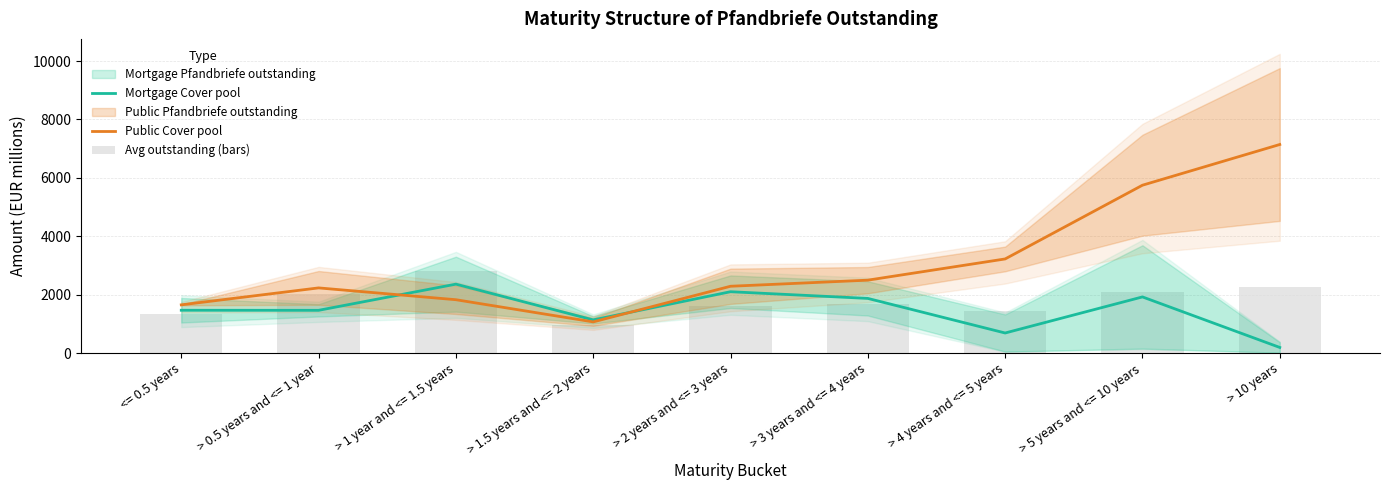

Is it true that Avg outstanding (bars) equals 2086.3 at > 5 years and <= 10 years?

True